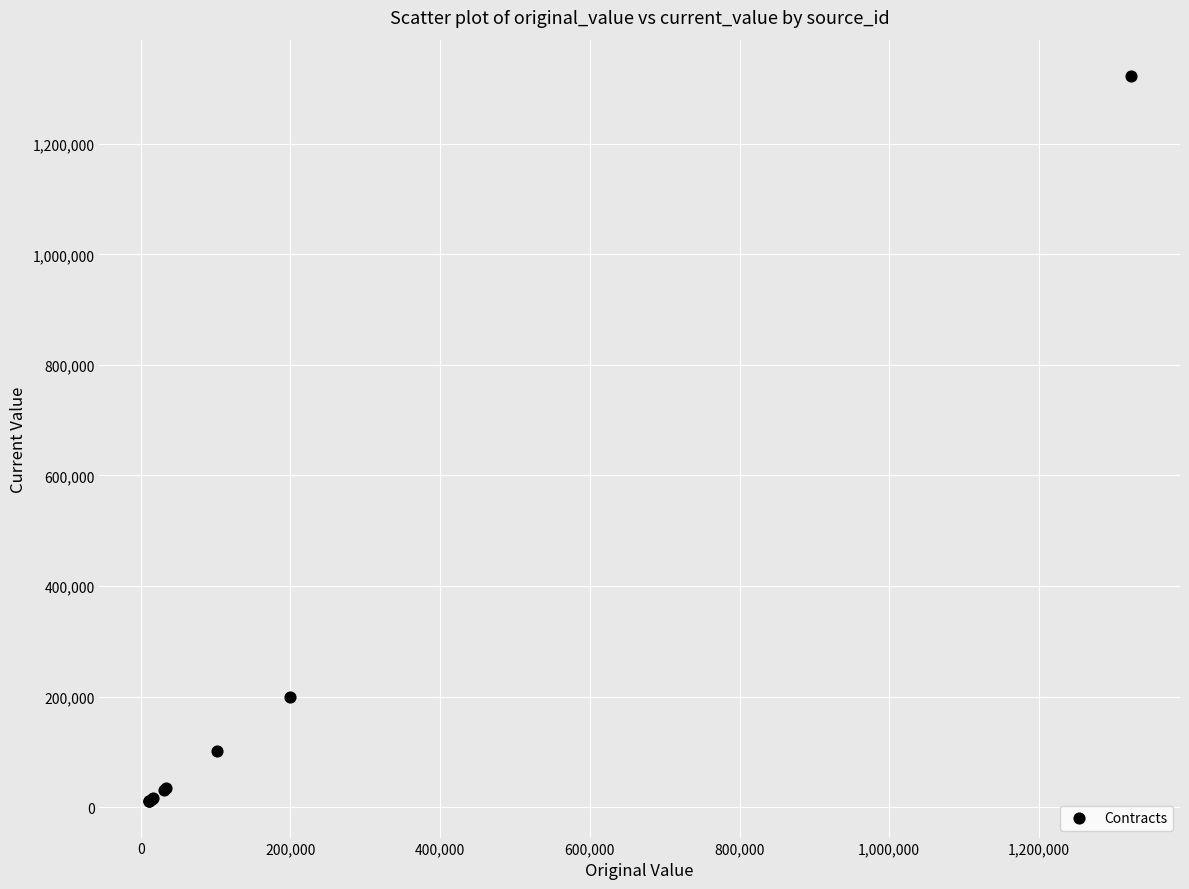

What Y value in the scatter plot is closest to 666618?

200000.0